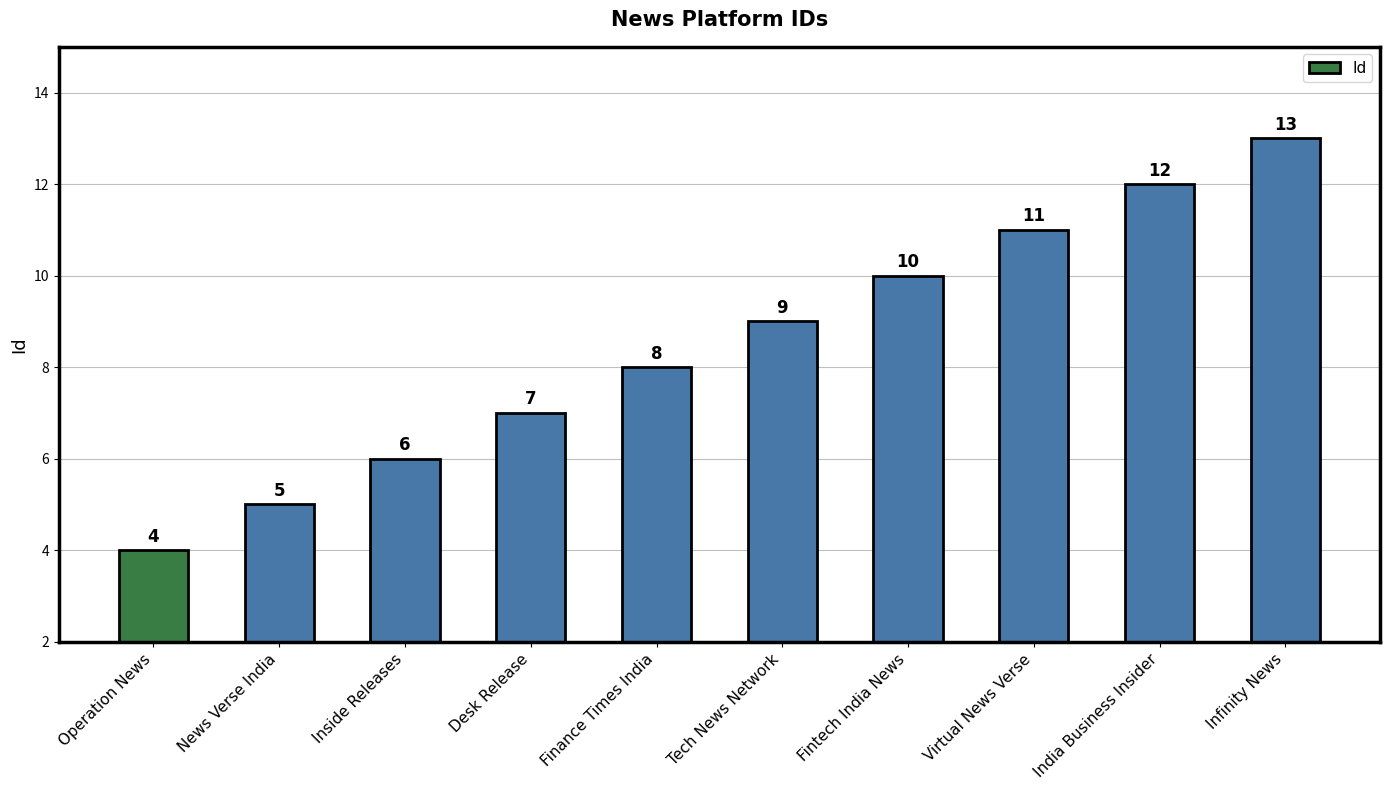

What position from the right is Inside Releases?

8